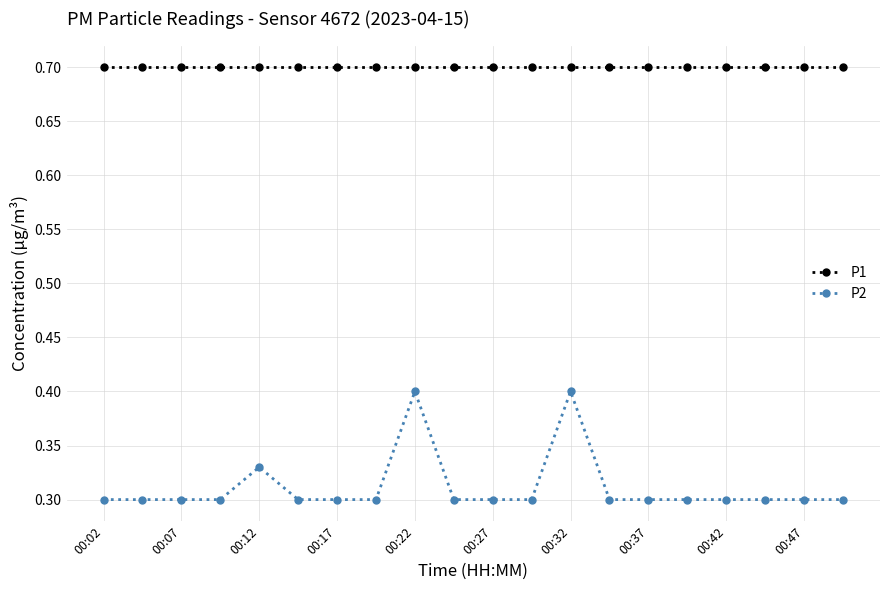

How many P2 values are between 0 and 1?

20